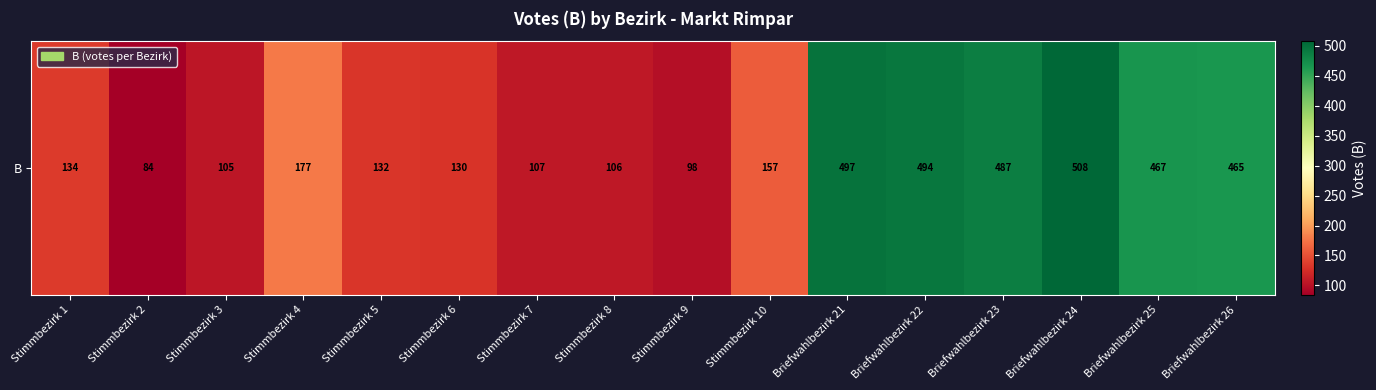

Rank the categories by value from lowest to highest.

Stimmbezirk 2, Stimmbezirk 9, Stimmbezirk 3, Stimmbezirk 8, Stimmbezirk 7, Stimmbezirk 6, Stimmbezirk 5, Stimmbezirk 1, Stimmbezirk 10, Stimmbezirk 4, Briefwahlbezirk 26, Briefwahlbezirk 25, Briefwahlbezirk 23, Briefwahlbezirk 22, Briefwahlbezirk 21, Briefwahlbezirk 24